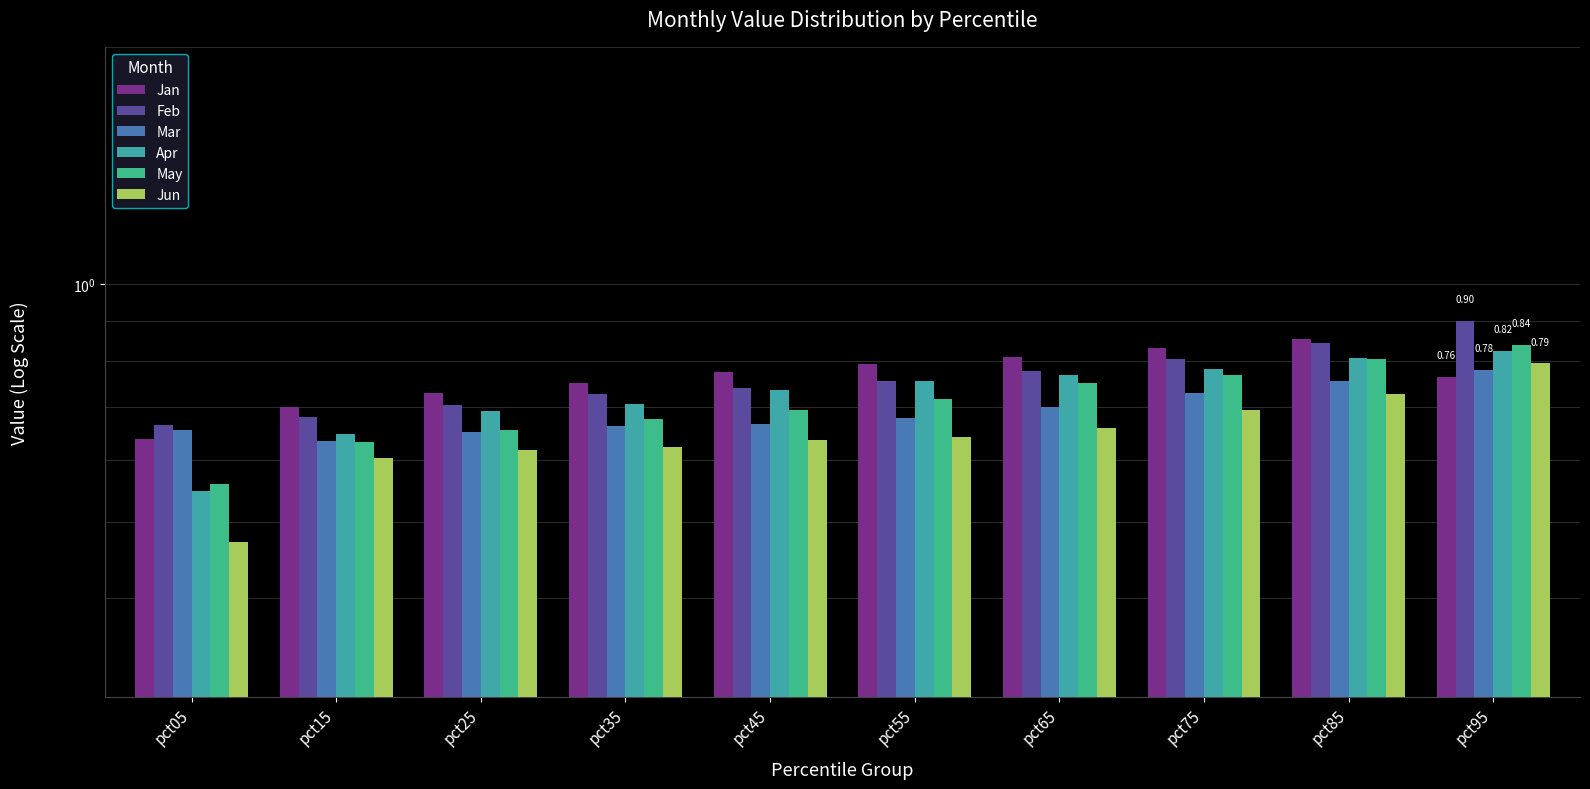

What is the difference between the Feb values at pct25 and pct55?

0.1